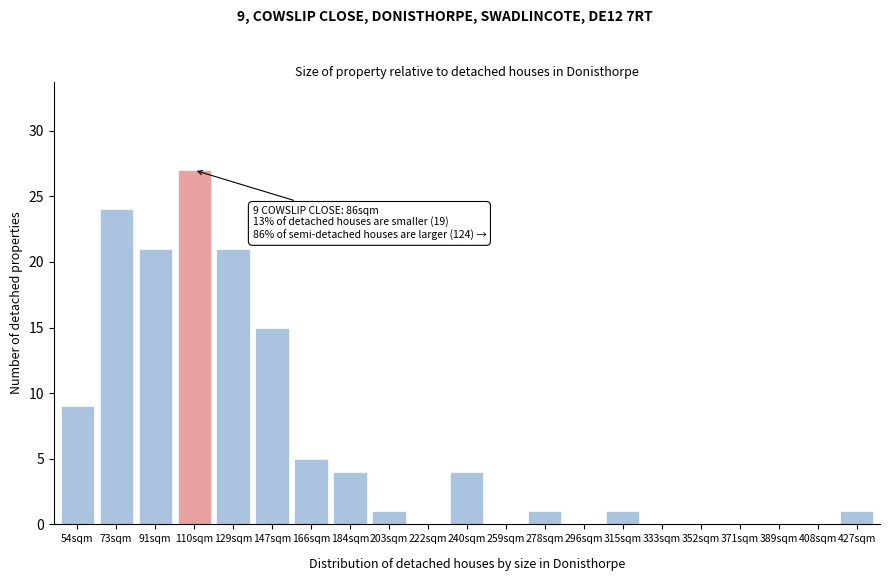

Reading right to left, transcribe all the data shown in this chart.

427sqm=1	408sqm=0	389sqm=0	371sqm=0	352sqm=0	333sqm=0	315sqm=1	296sqm=0	278sqm=1	259sqm=0	240sqm=4	222sqm=0	203sqm=1	184sqm=4	166sqm=5	147sqm=15	129sqm=21	110sqm=27	91sqm=21	73sqm=24	54sqm=9